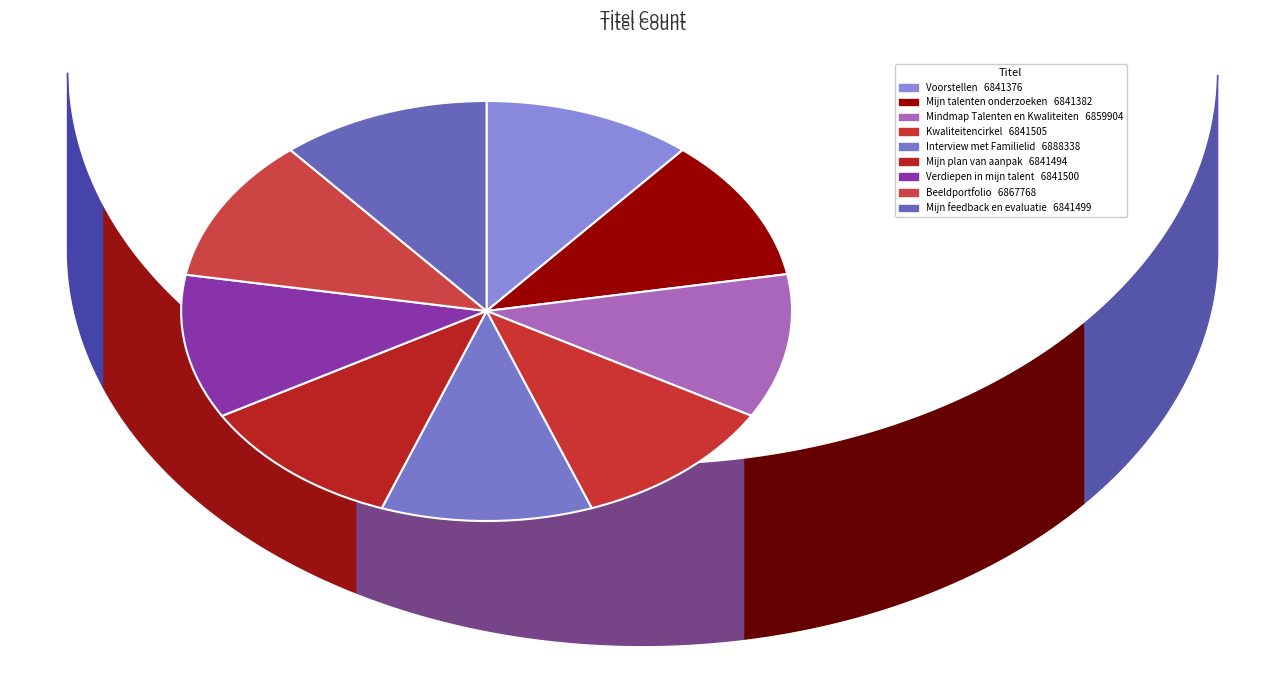

Which category has the biggest portion of the pie?

Interview met Familielid